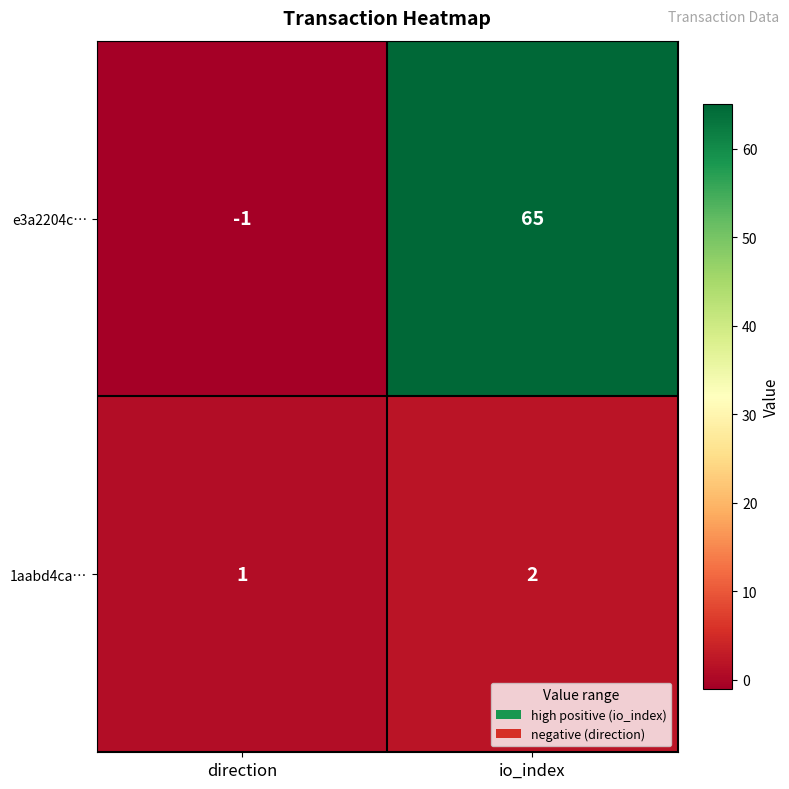

Reading left to right, extract all data points from this chart.

e3a2204c…: -1	65
1aabd4ca…: 1	2